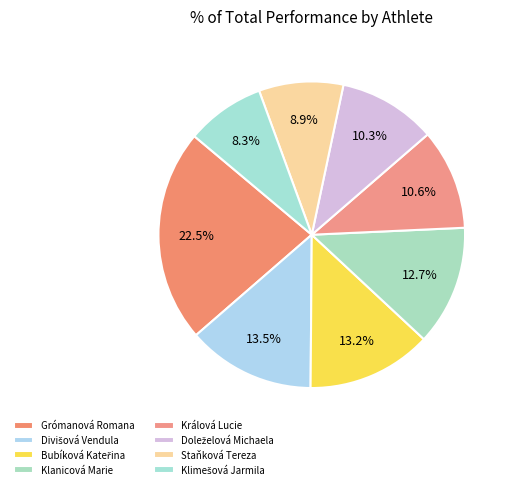

How many segments does this pie chart have?

8